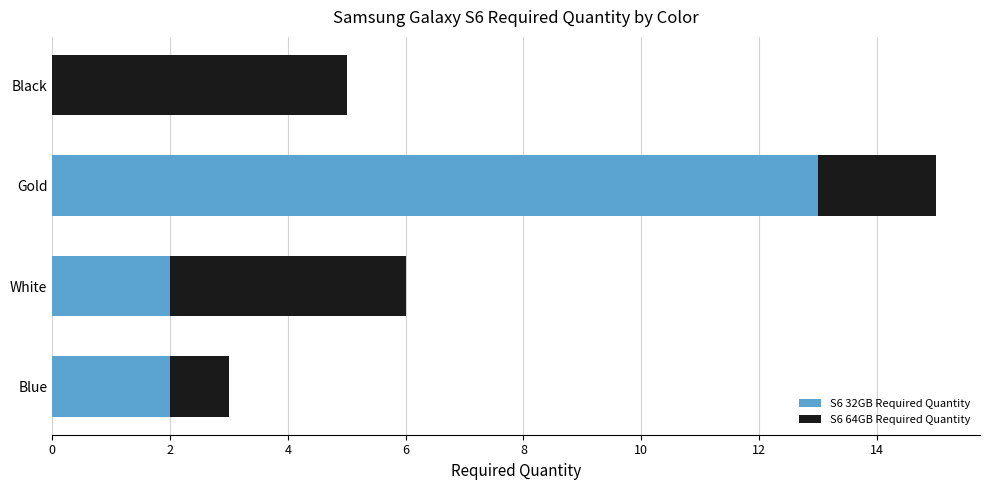

How many series are shown in this chart?

2